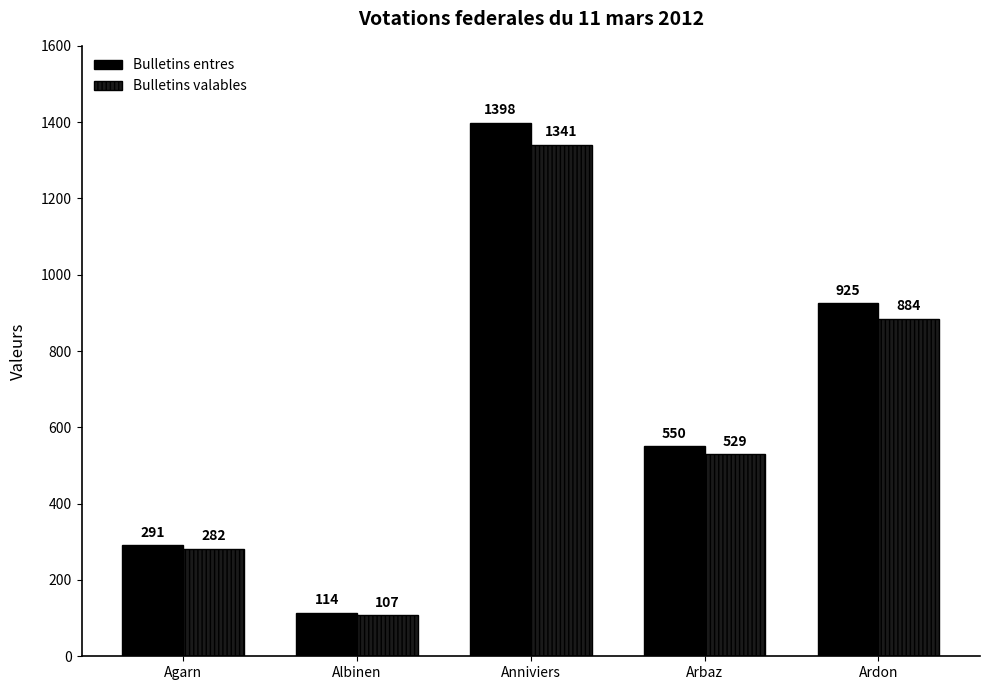

How many bars are there in total?

10